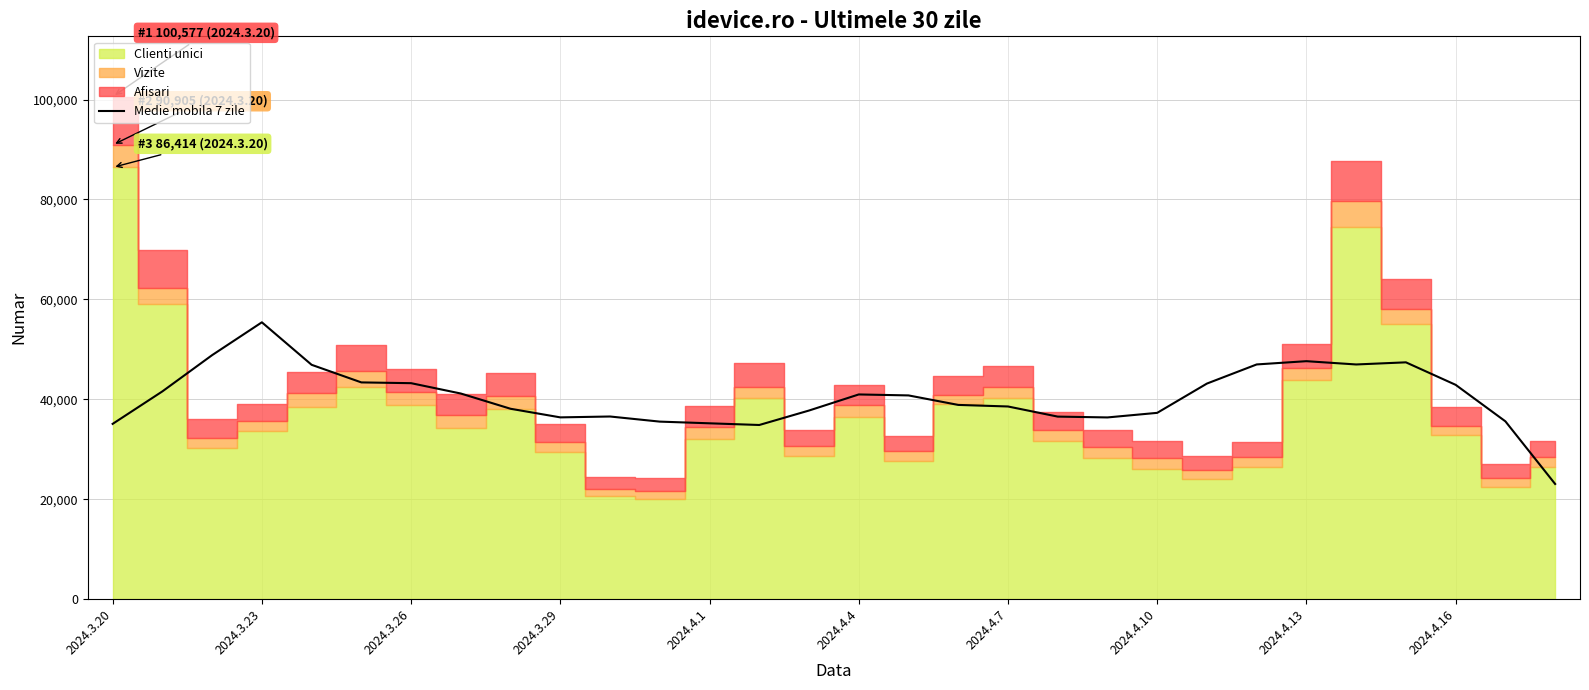

What is the lowest value of the Medie mobila 7 zile series?

23047.9